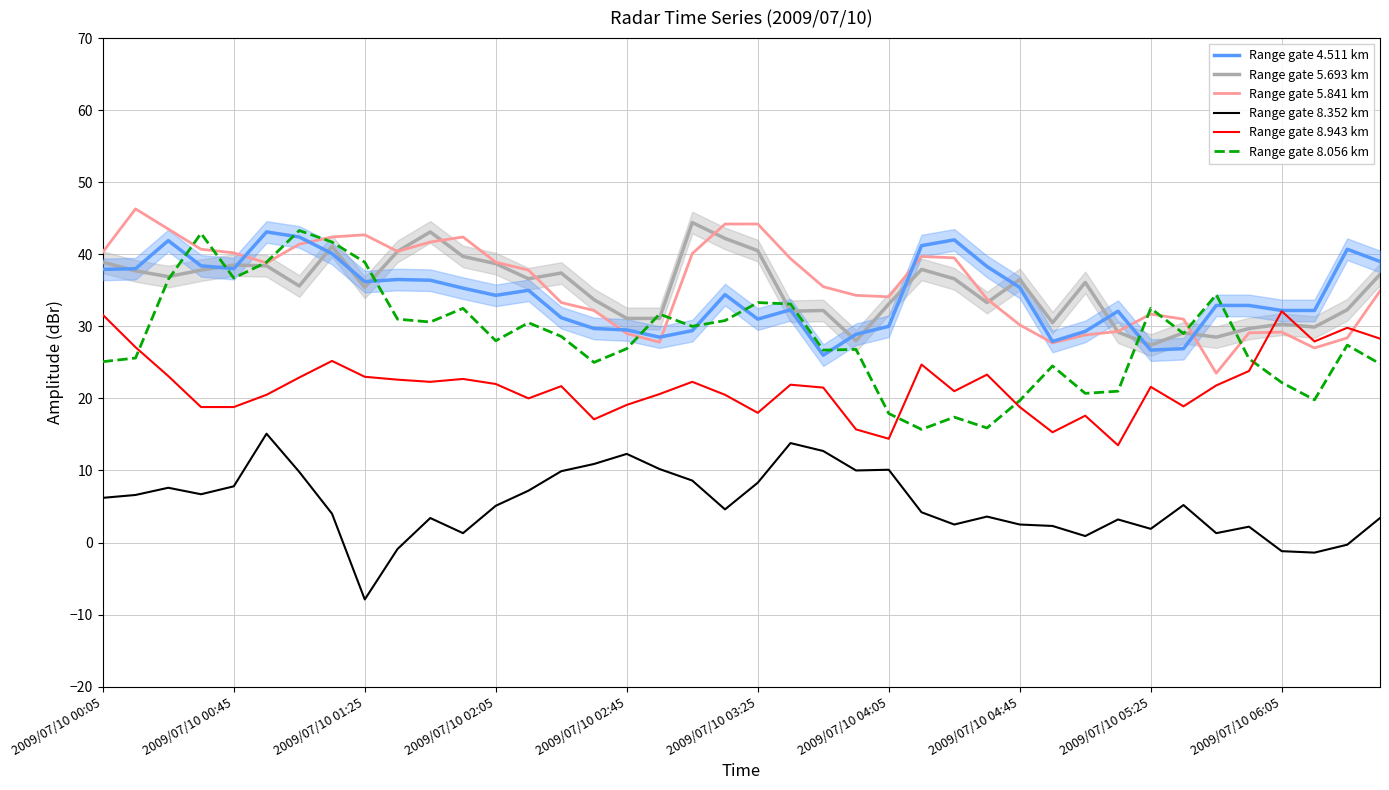

How many distinct data groups are displayed?

6